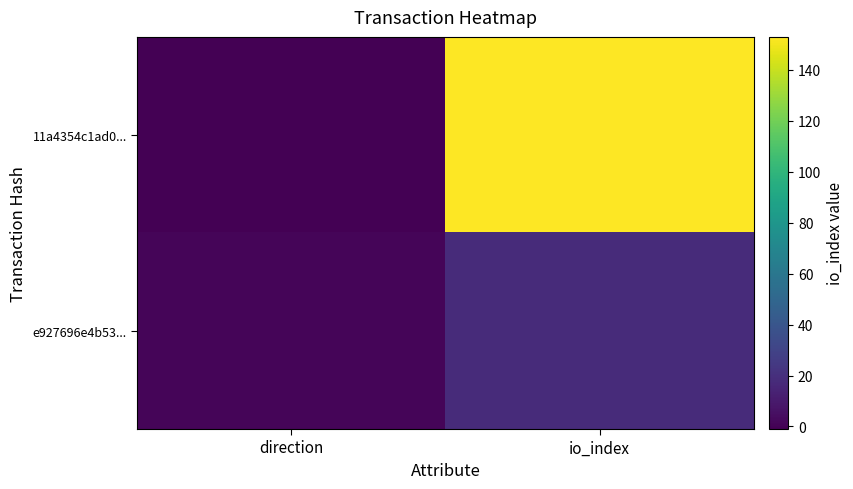

What is the maximum value shown in the chart?

153